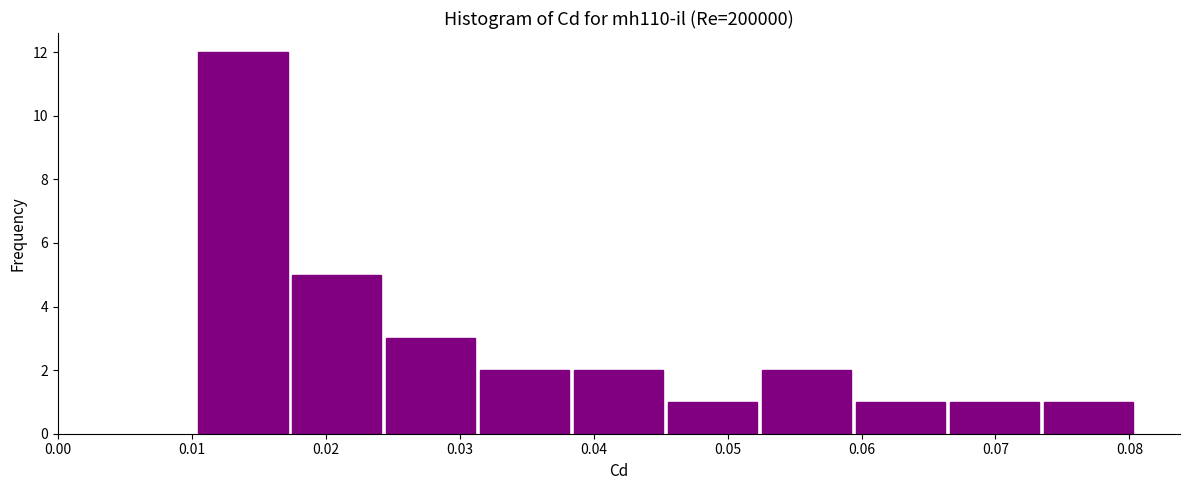

Over which range of the x-axis is the bar tallest?

0.010 to 0.017